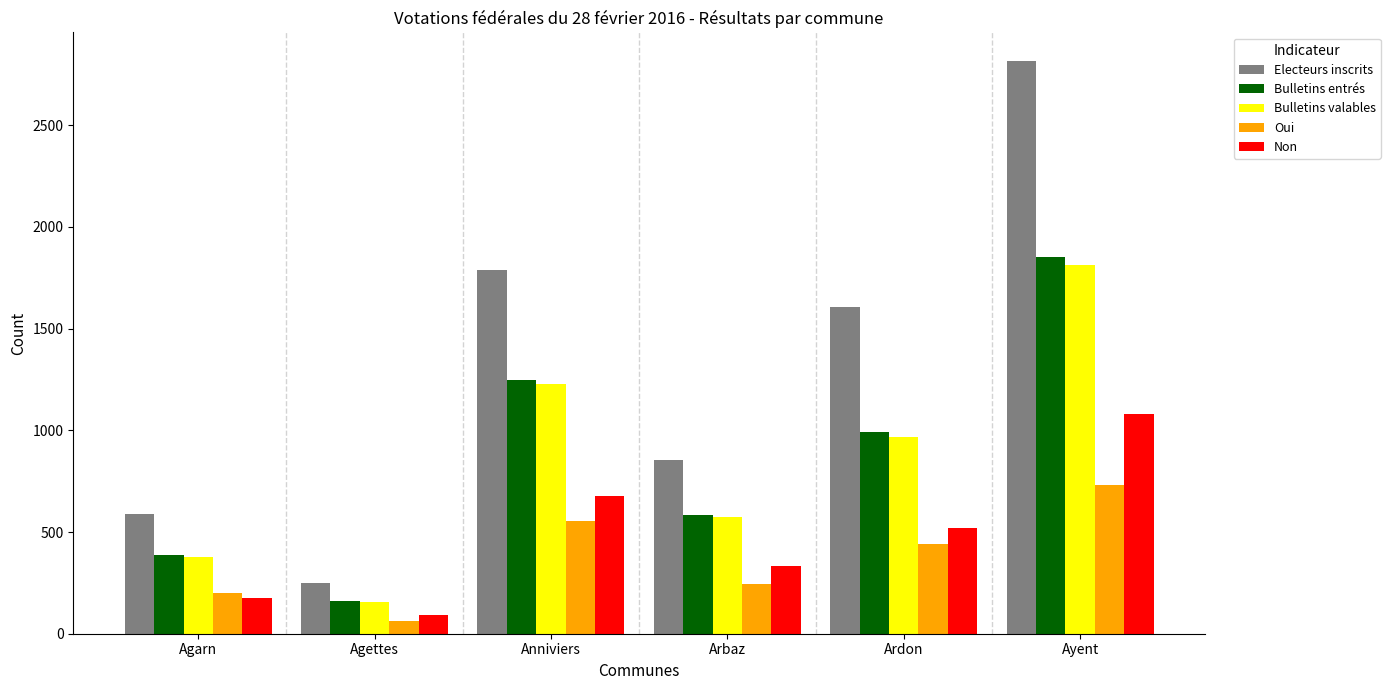

Which series has the widest spread of values?

Electeurs inscrits